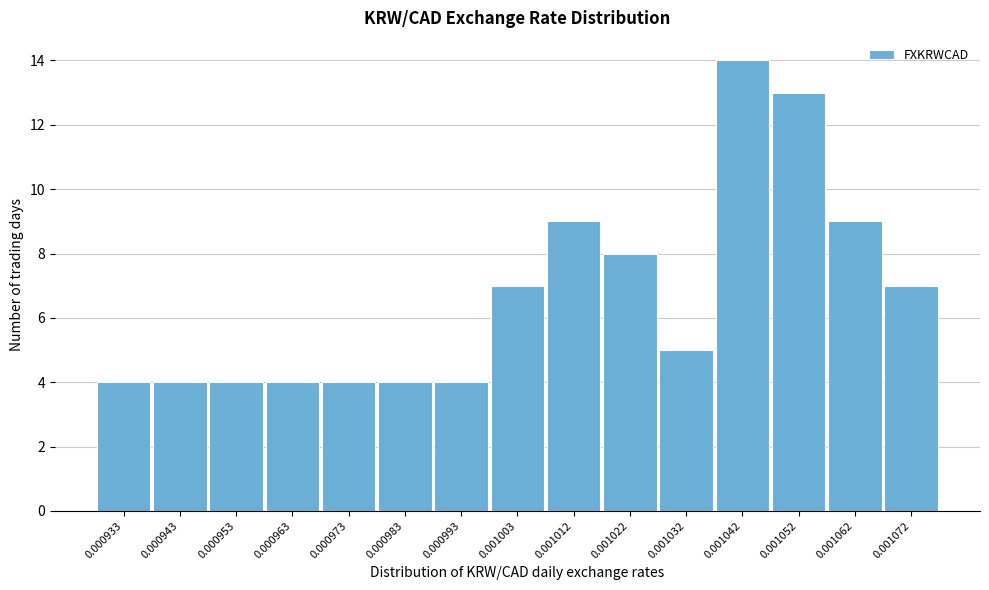

Reading left to right, what are all the values shown in this chart?

0.000933=4	0.000943=4	0.000953=4	0.000963=4	0.000973=4	0.000983=4	0.000993=4	0.001003=7	0.001012=9	0.001022=8	0.001032=5	0.001042=14	0.001052=13	0.001062=9	0.001072=7